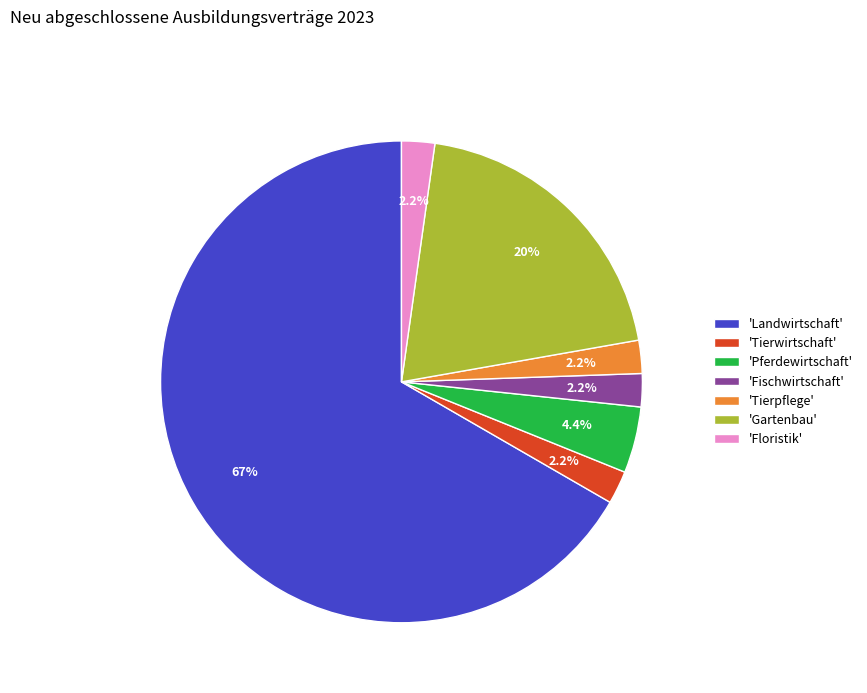

What is the ratio of the value at 'Floristik' to the value at 'Tierwirtschaft'?

1.0